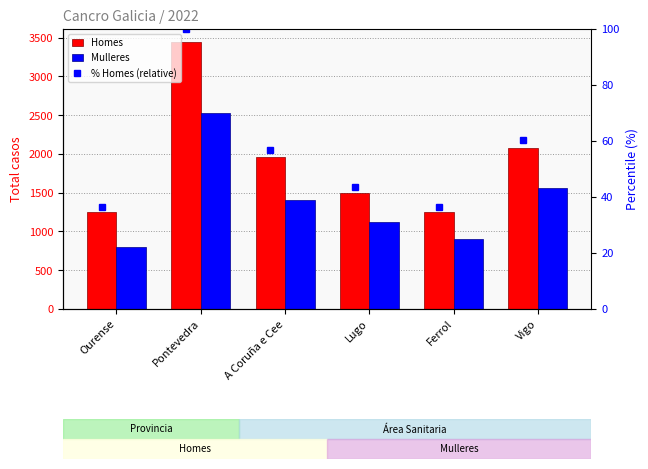

The Homes series shows 2071.0 at Vigo. True or false?

True